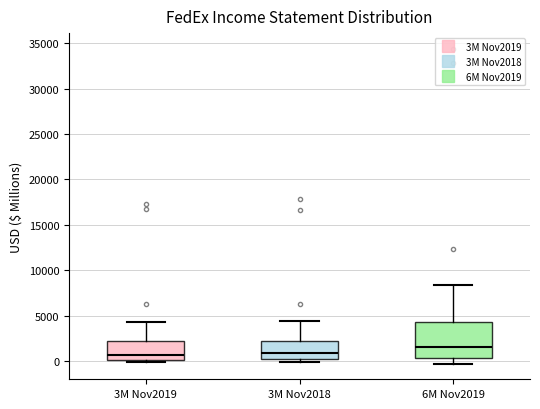

Reading left to right, transcribe this box plot: for each box, give where its median line is, the range the box spans, and where its two whiskers end, as read against the y-axis. The values are not printed on the chart, so give them approximately, as read against the axis.

3M Nov2019: median 500, box 0 to 2000, whiskers 0 (just below the box's lower edge) to 4500
3M Nov2018: median 1000, box 0 to 2000, whiskers 0 (just below the box's lower edge) to 4500
6M Nov2019: median 1500, box 500 to 4500, whiskers -500 to 8500